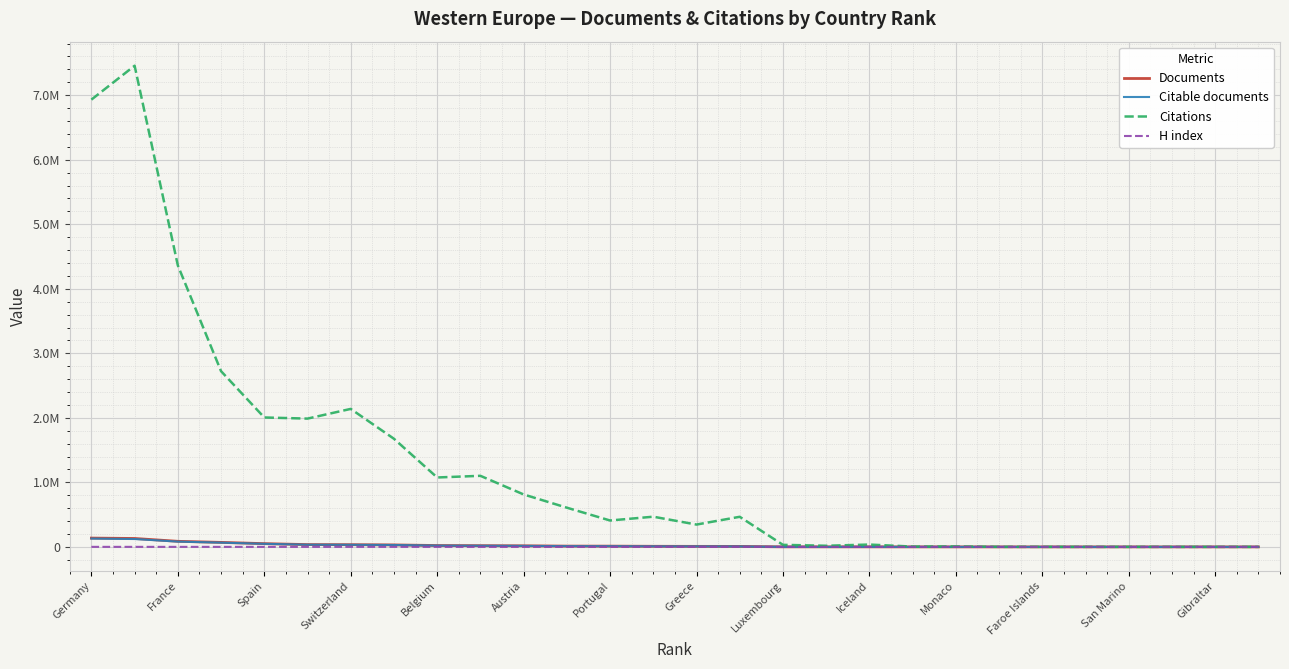

Where does the Citable documents series first go above 8920?

Germany